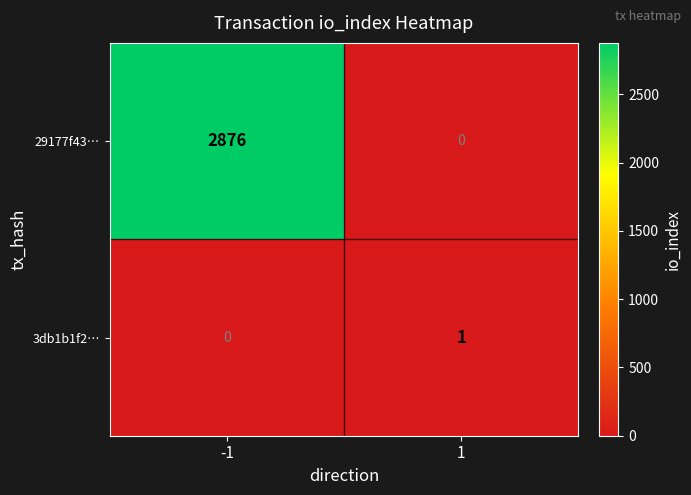

What is the difference between the maximum and minimum values in the 29177f43… series?

2876